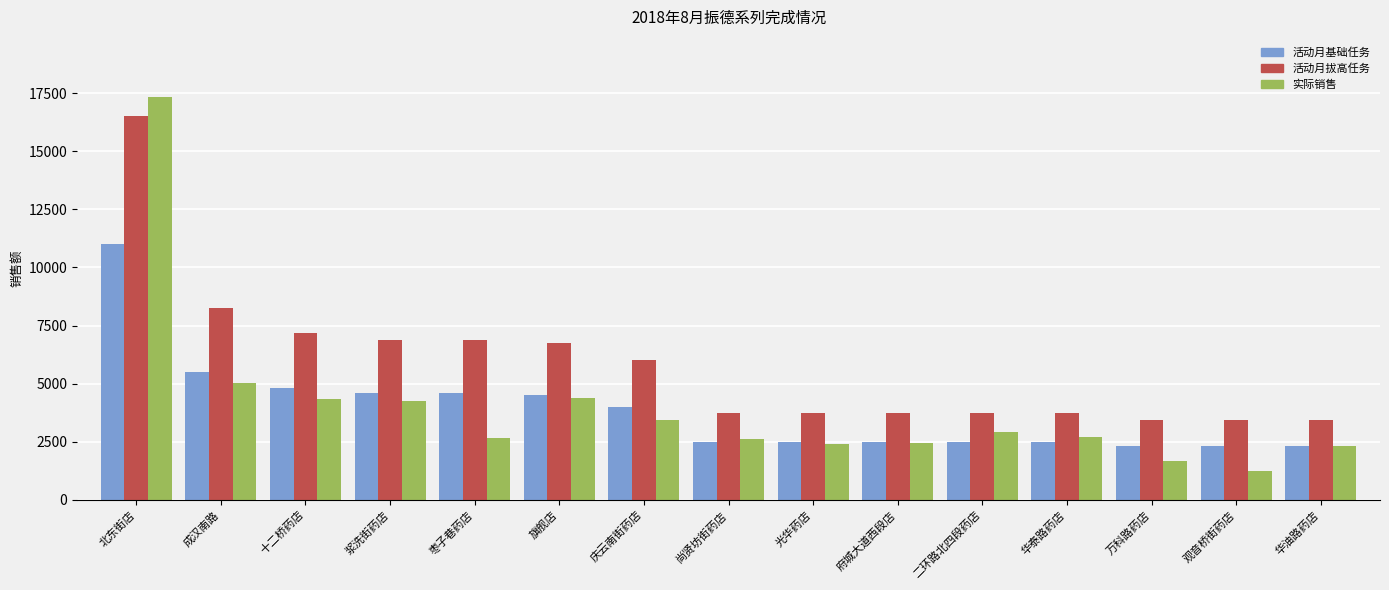

Where is 实际销售 nearest to the value 9282?

成汉南路